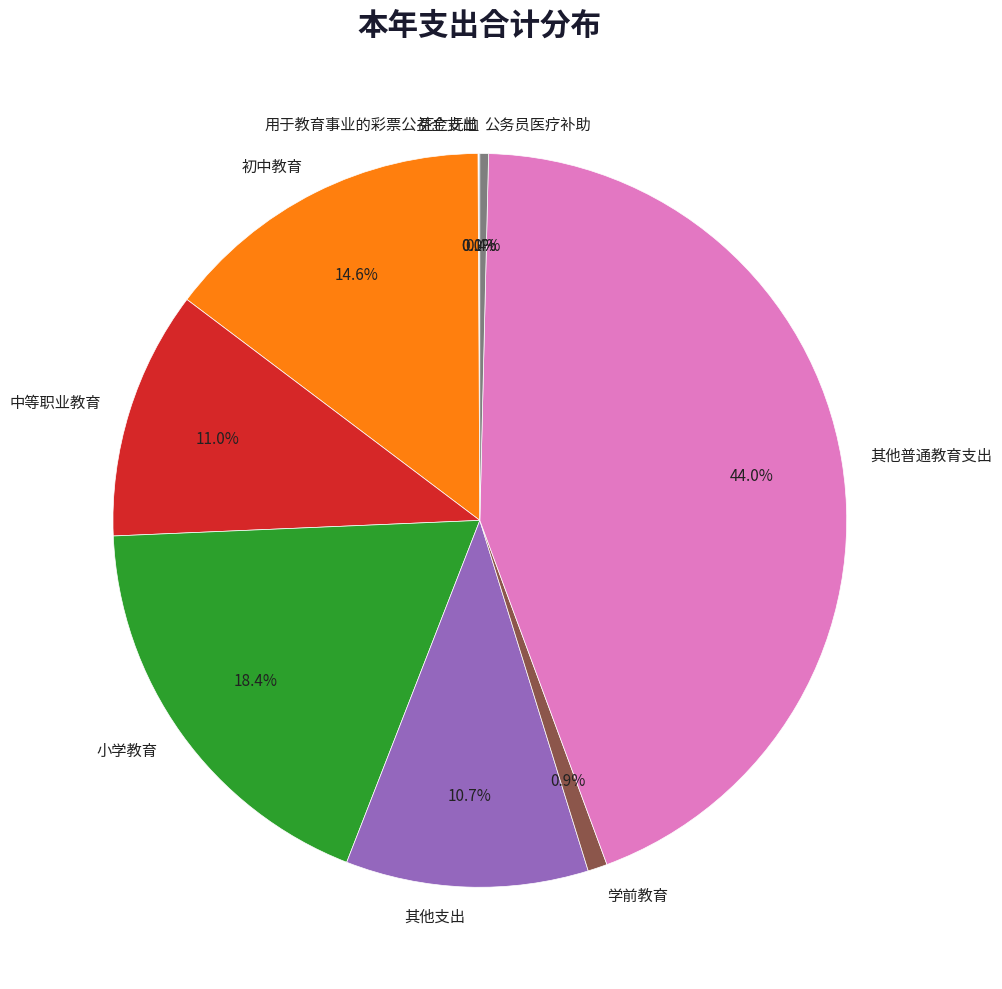

What percentage is NOT represented by 小学教育?

81.6%